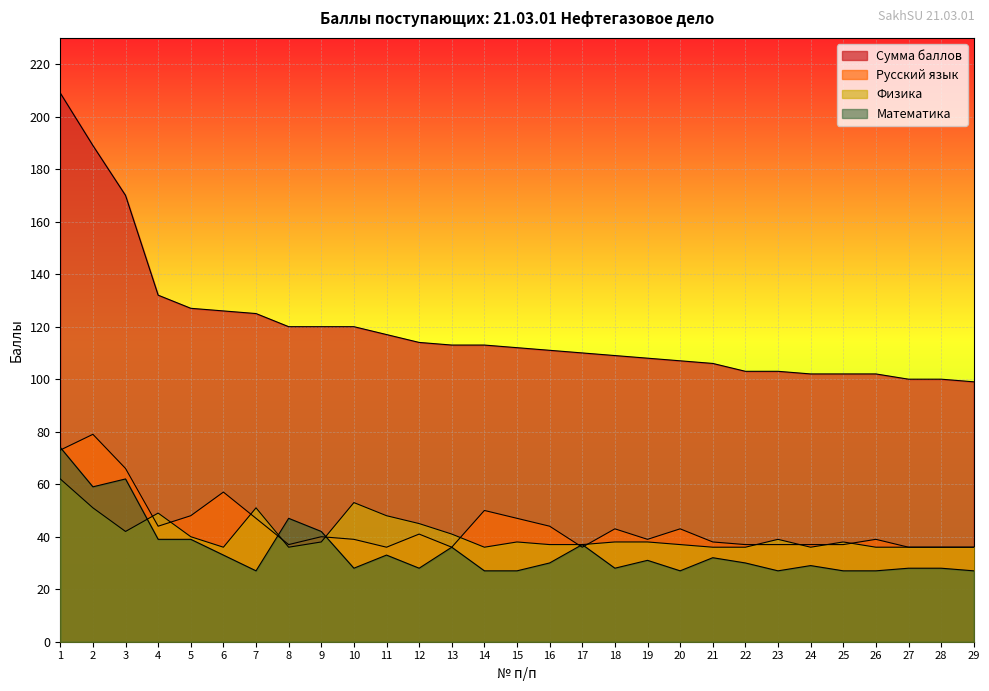

What is the spread (max minus min) of values at 10?

92